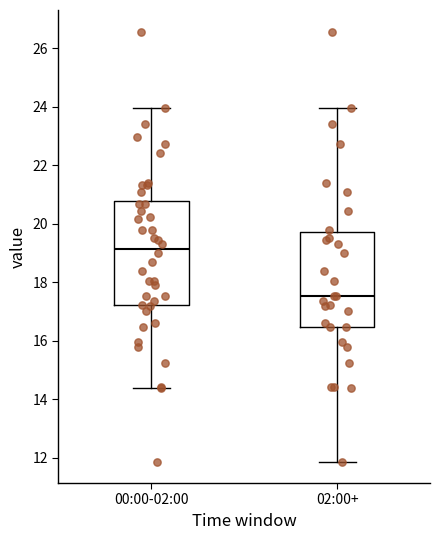

Reading left to right, read every box against the y-axis: the position of its median line, the range the box covers, and the ends of its whiskers. The values are not printed on the chart, so give them approximately, as read against the axis.

00:00-02:00: median 19.2, box 17.2 to 20.8, whiskers 14.4 to 24.0
02:00+: median 17.6, box 16.4 to 19.8, whiskers 11.8 to 24.0